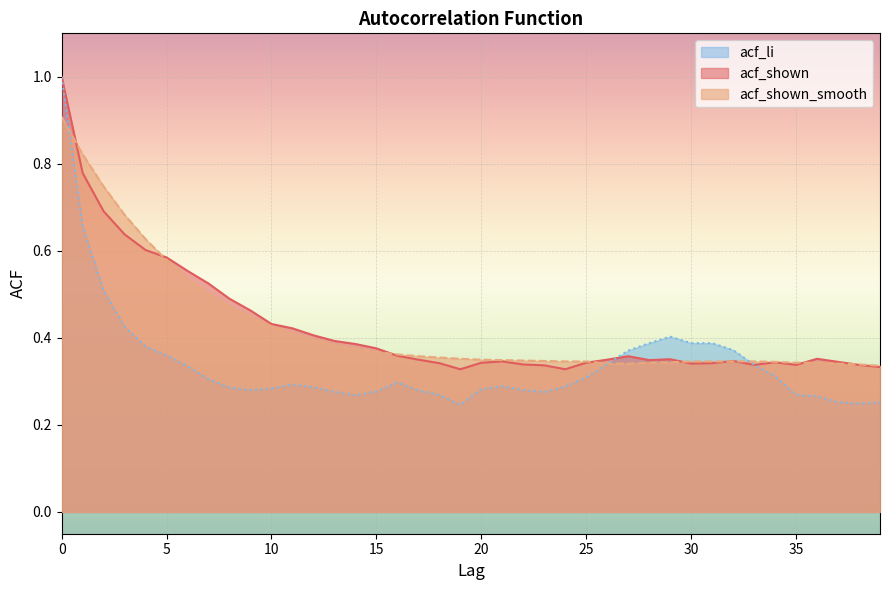

What is the sum of the acf_shown values at 27 and 33?

0.7